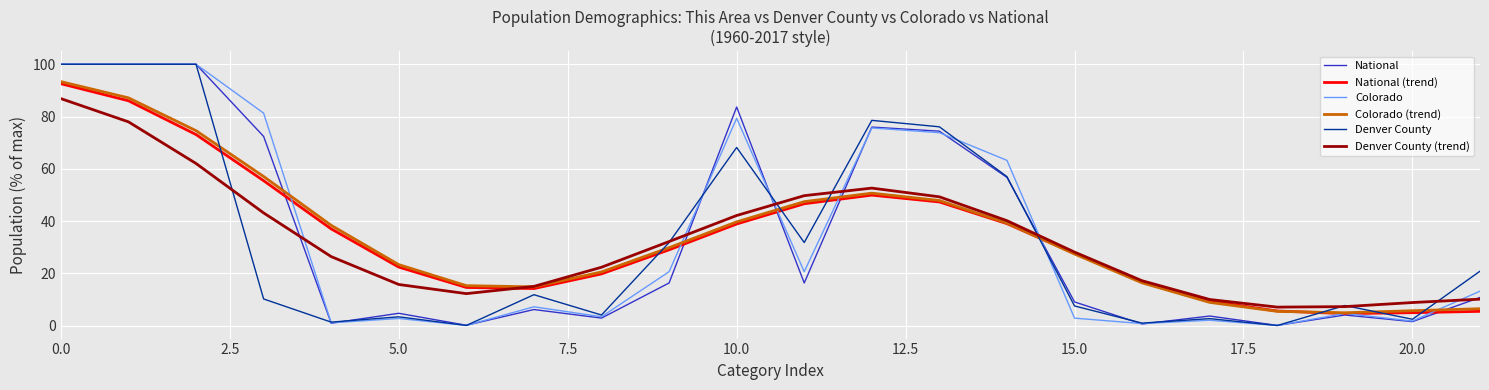

What are all the series names shown in the legend?

National, National (trend), Colorado, Colorado (trend), Denver County, Denver County (trend)